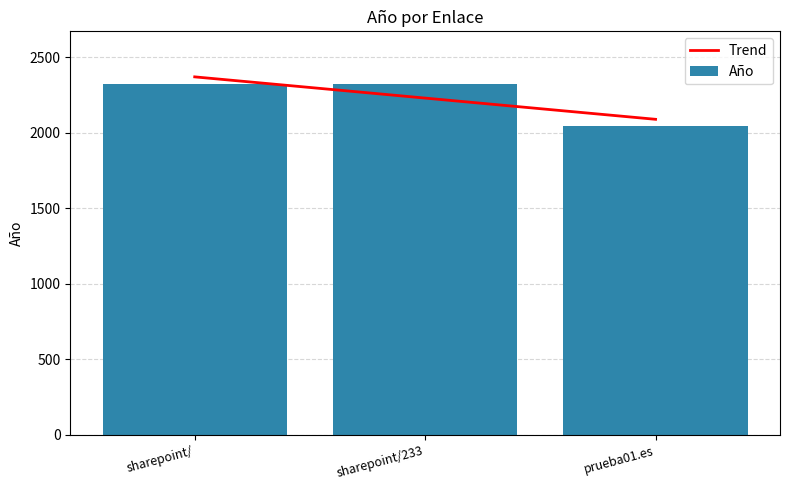

How many categories are shown in the chart?

3